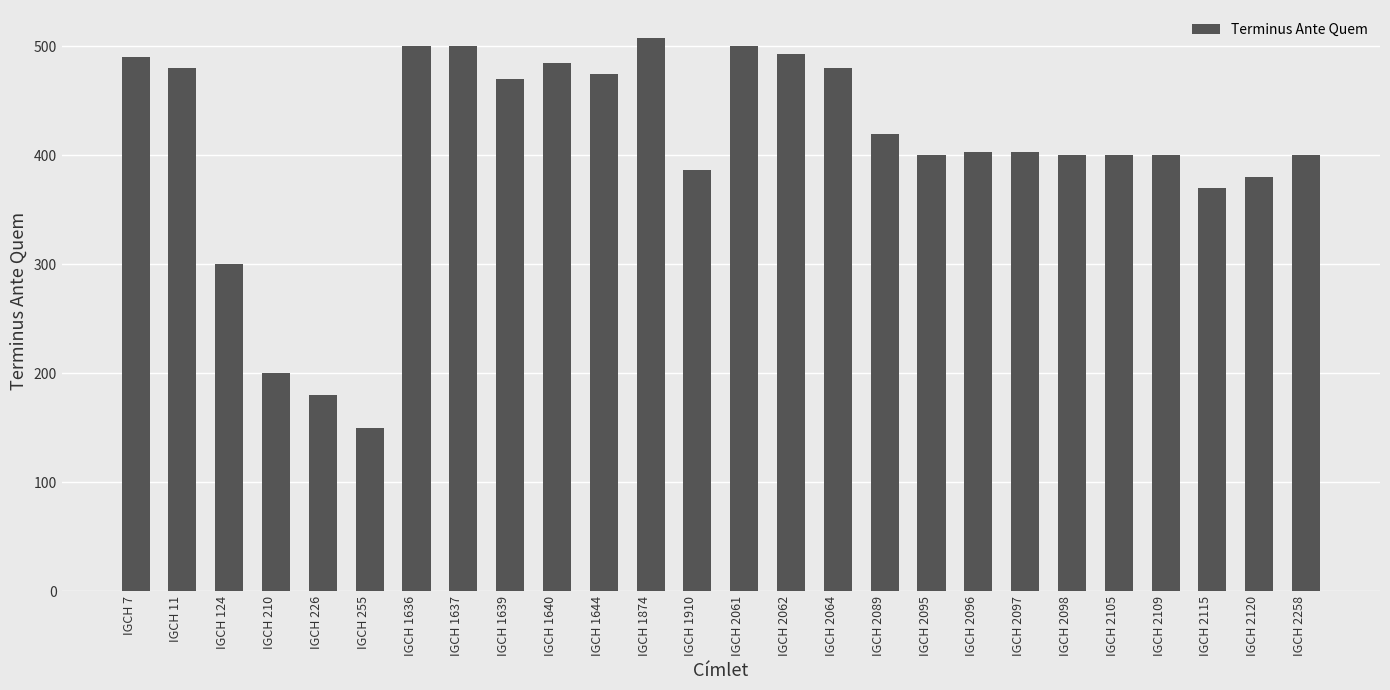

What is the value of the 13th bar from the left?

387